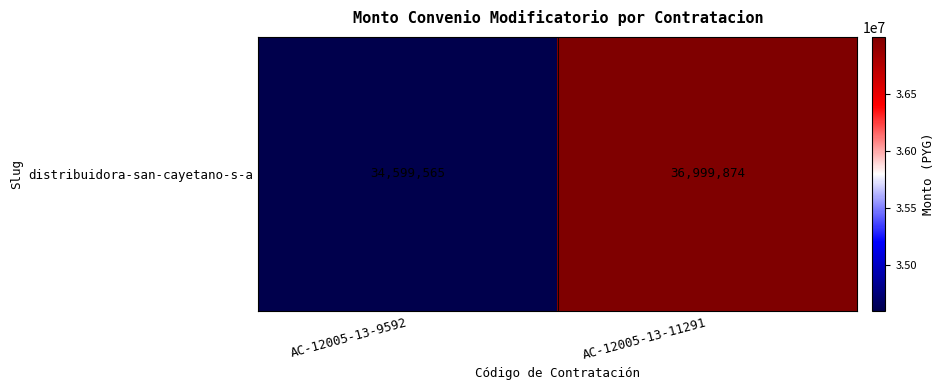

How many data points does each series have?

2